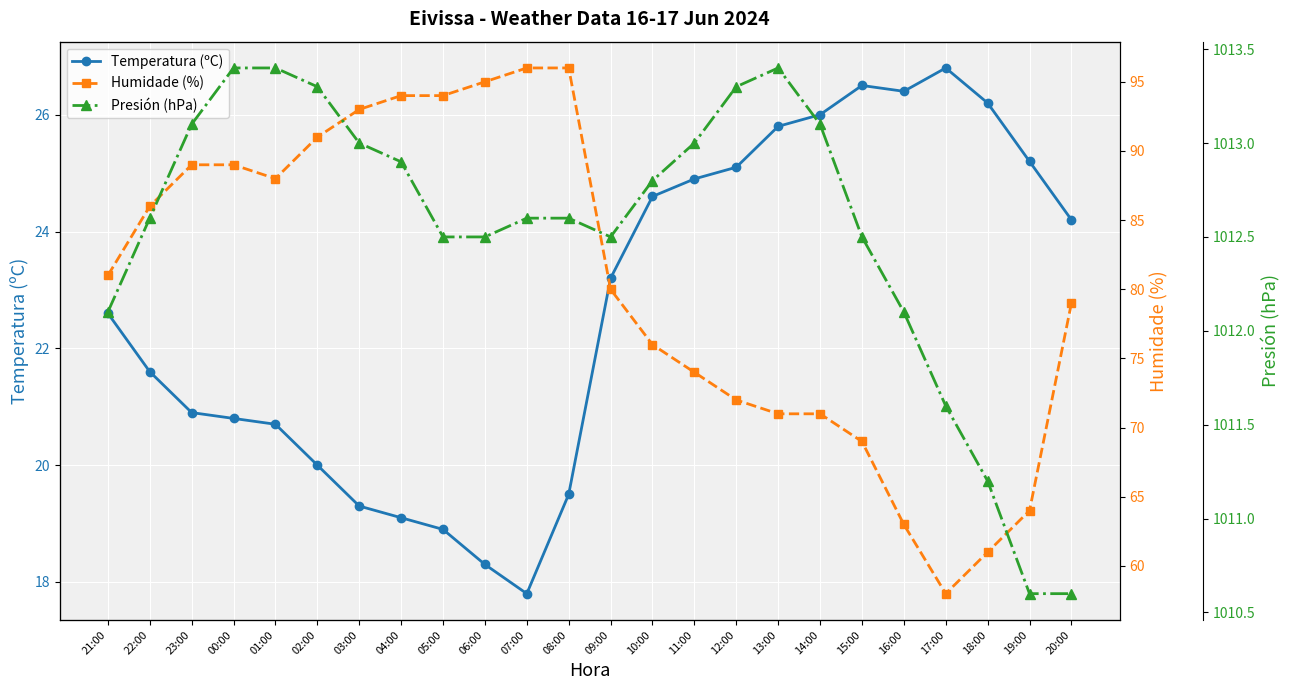

Which has a higher value, 18:00 or 14:00?

18:00